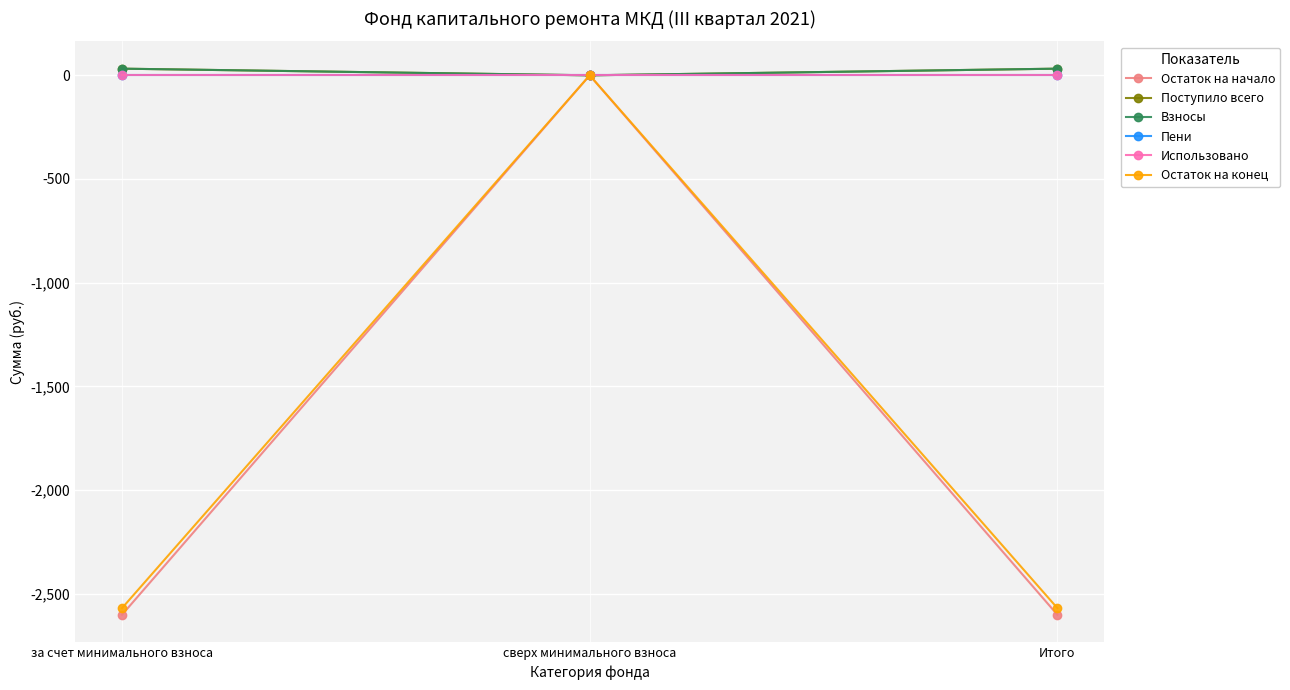

True or false: Остаток на конец has a value of -2569.5 at за счет минимального взноса.

True